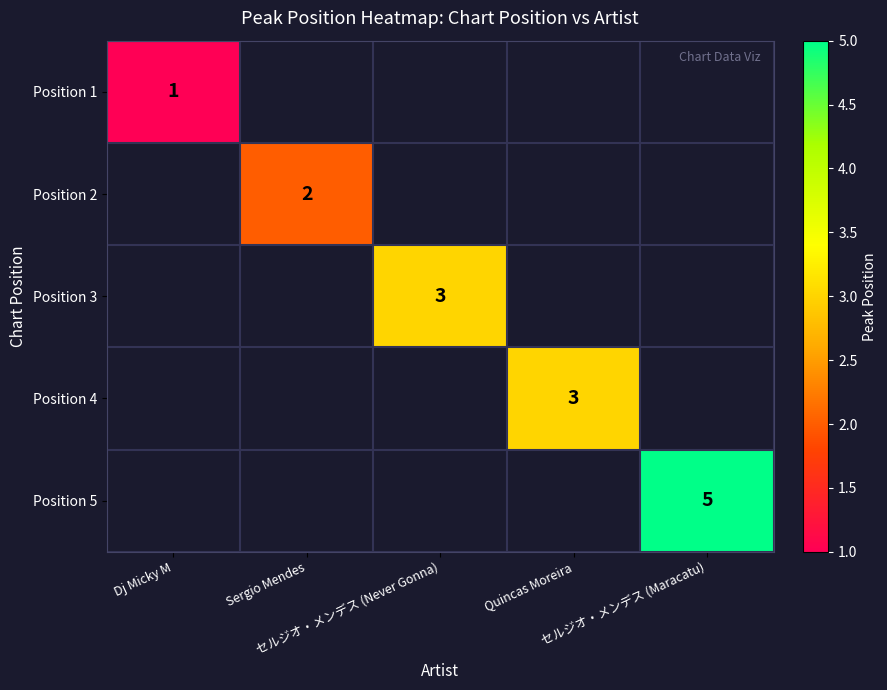

Where is Position 1 nearest to the value 1?

Dj Micky M